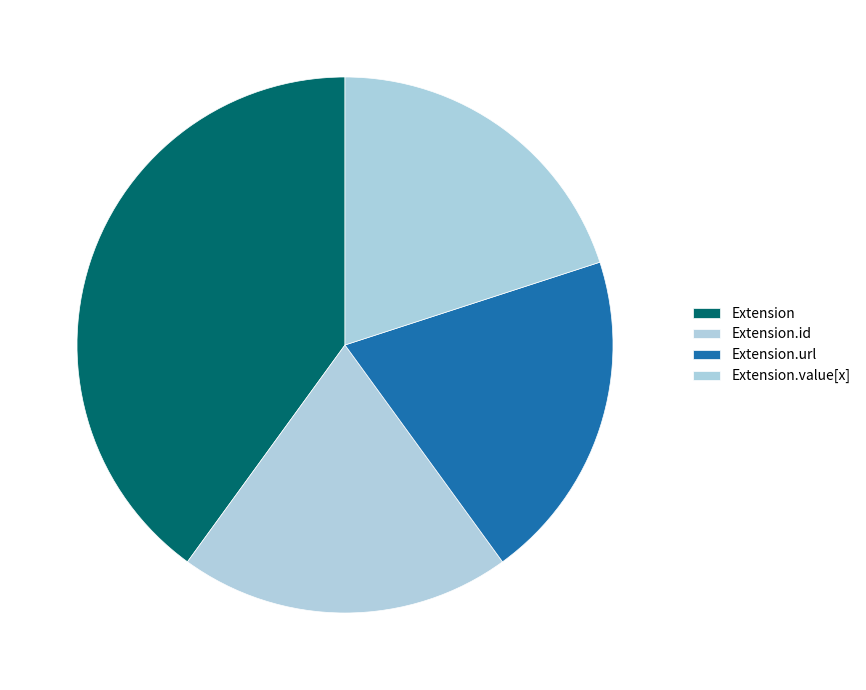

Count the number of slices in the pie.

4